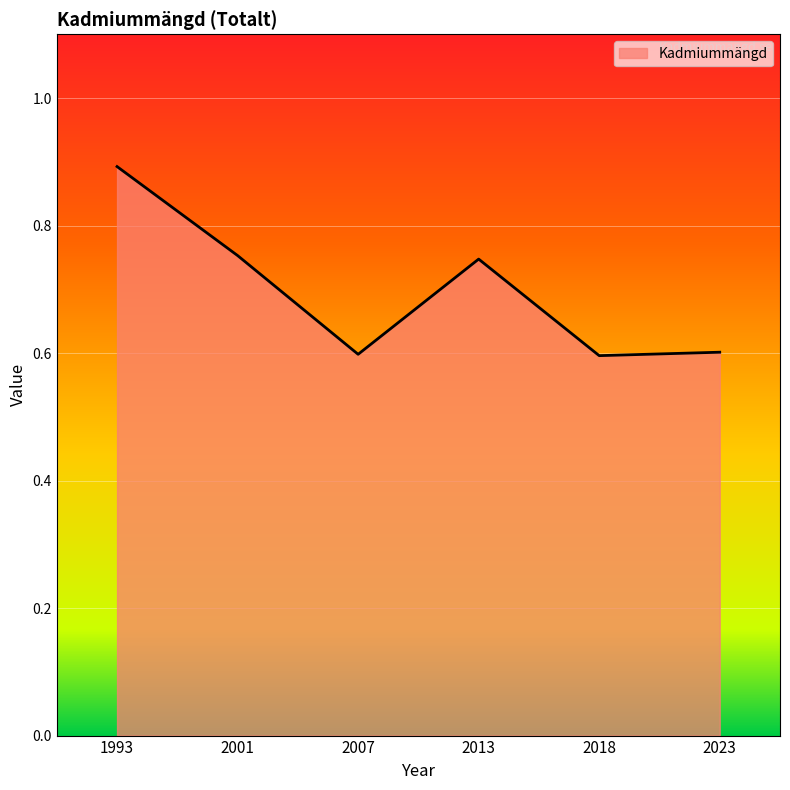

Where is the first local maximum?

2013